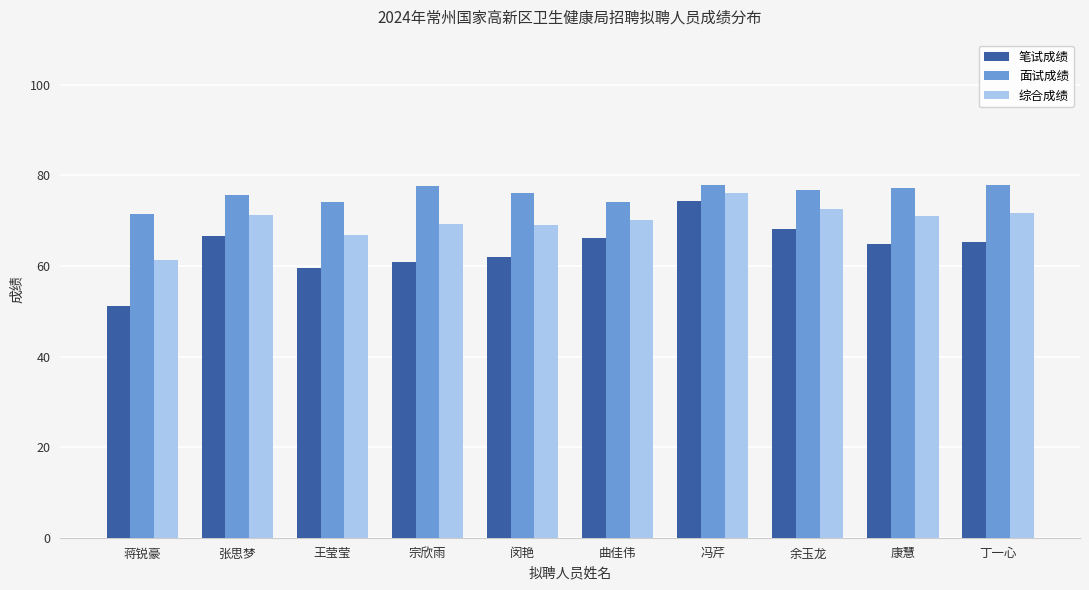

What is the difference between the 笔试成绩 values at 宗欣雨 and 闵艳?

1.1